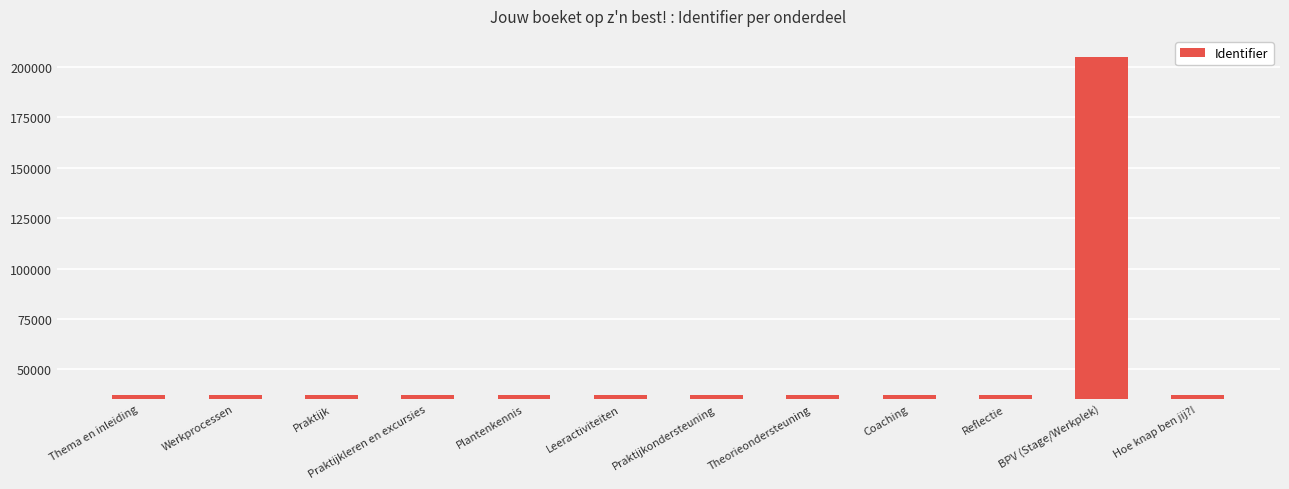

What is the label of the 4th bar from the left?

Praktijkleren en excursies